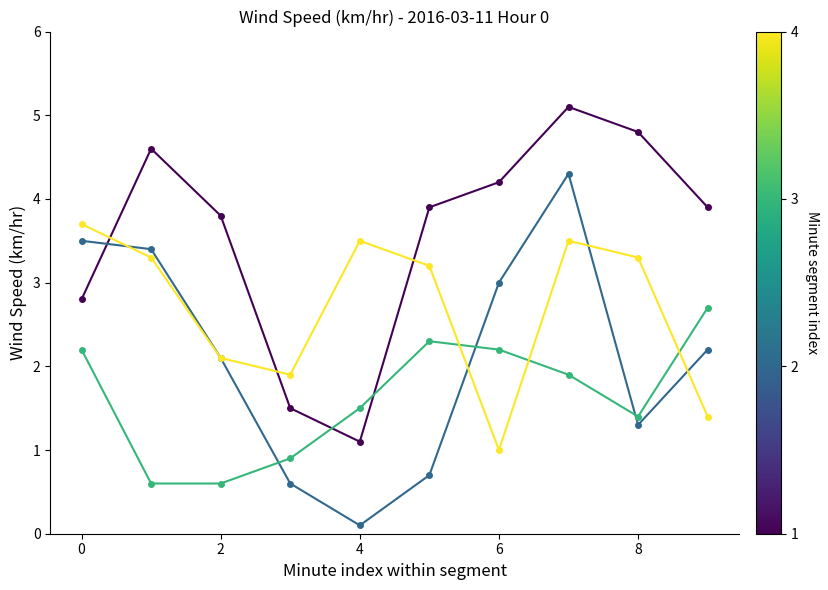

What is the greatest value displayed?

5.1